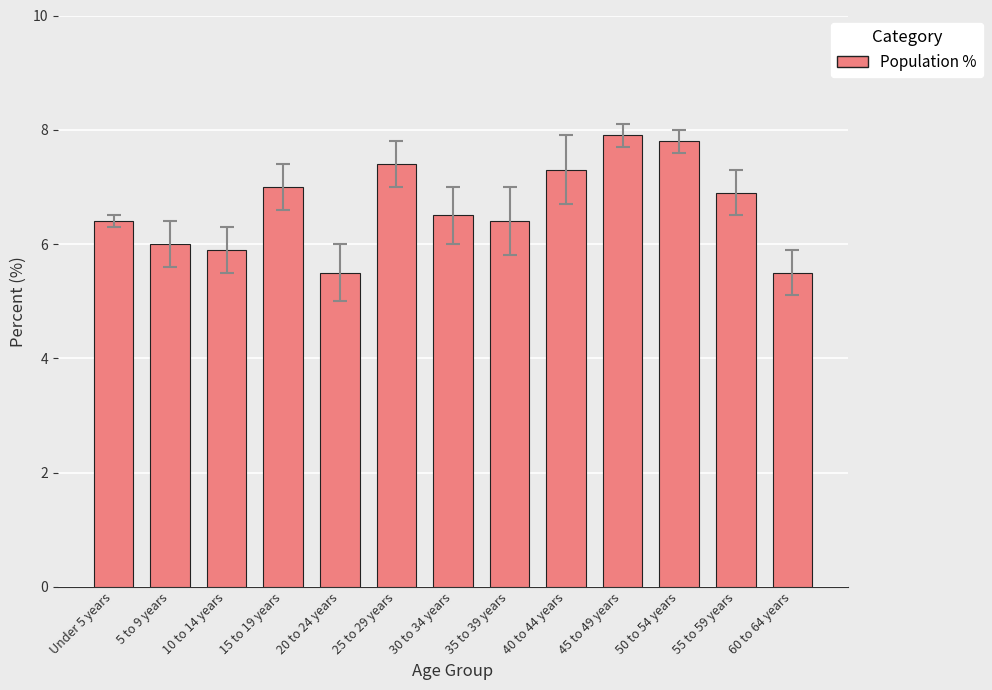

The value at 10 to 14 years is 5.9. True or false?

True